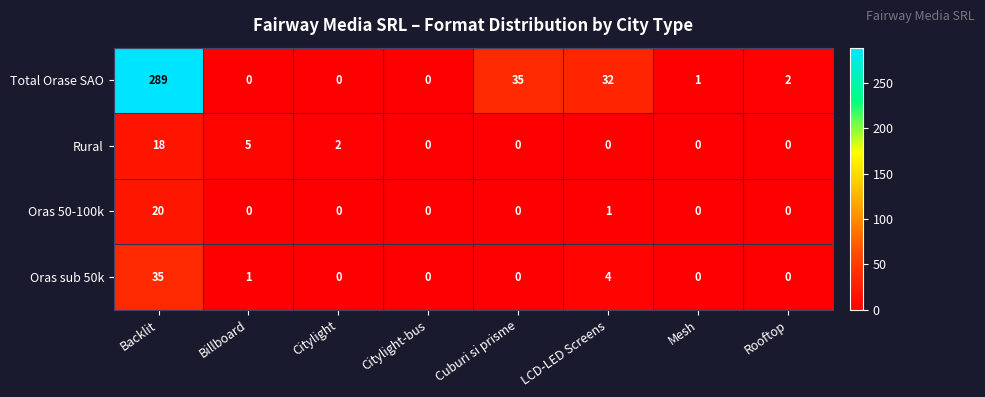

Where is Oras sub 50k nearest to the value 17?

LCD-LED Screens